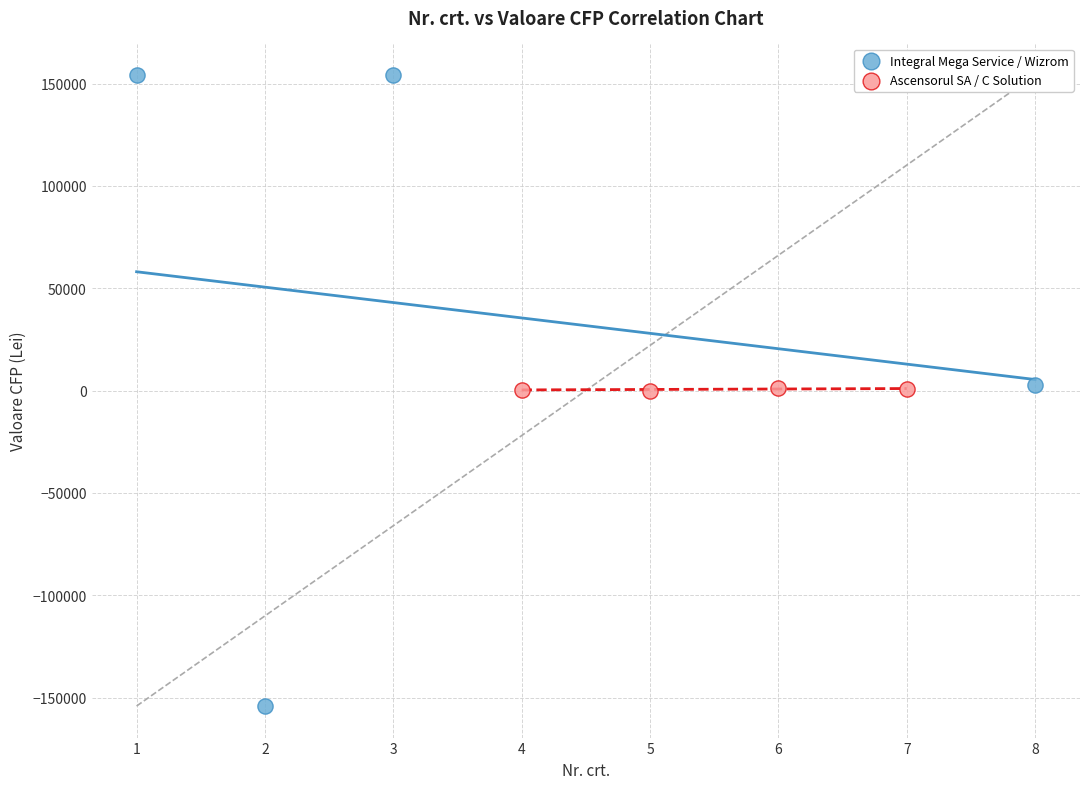

Which series contains the highest Y value?

Integral Mega Service / Wizrom